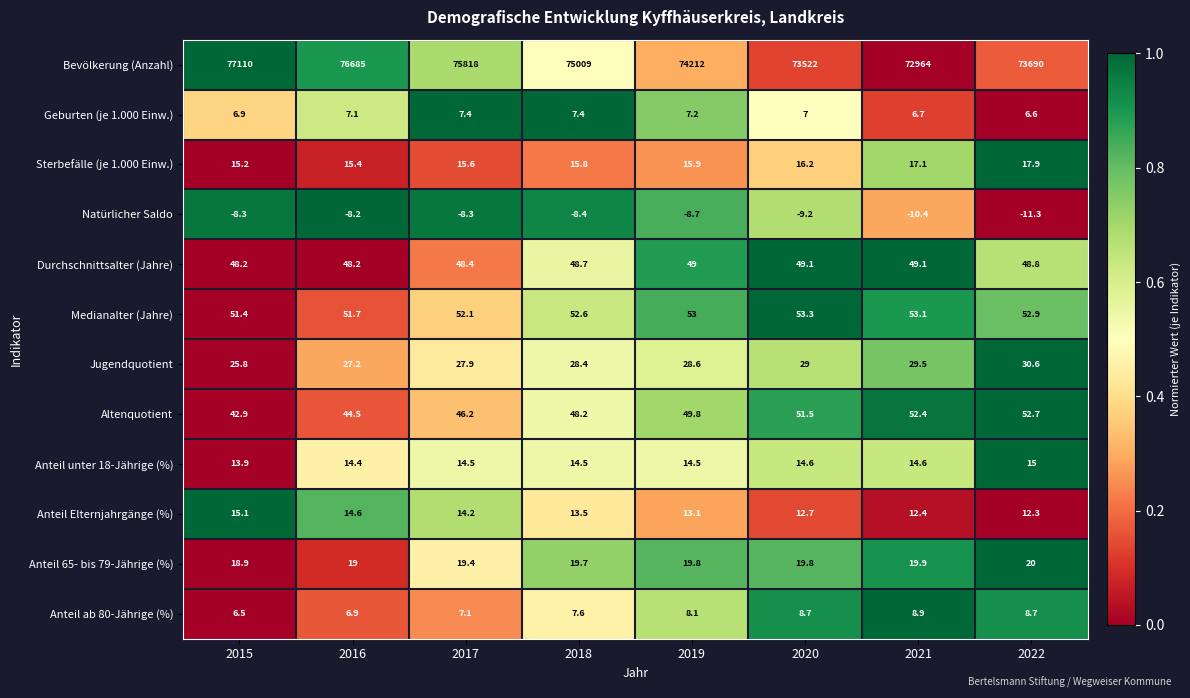

Rank the series by their maximum value, from lowest to highest.

Natürlicher Saldo, Geburten (je 1.000 Einw.), Anteil ab 80-Jährige (%), Anteil unter 18-Jährige (%), Anteil Elternjahrgänge (%), Sterbefälle (je 1.000 Einw.), Anteil 65- bis 79-Jährige (%), Jugendquotient, Durchschnittsalter (Jahre), Altenquotient, Medianalter (Jahre), Bevölkerung (Anzahl)